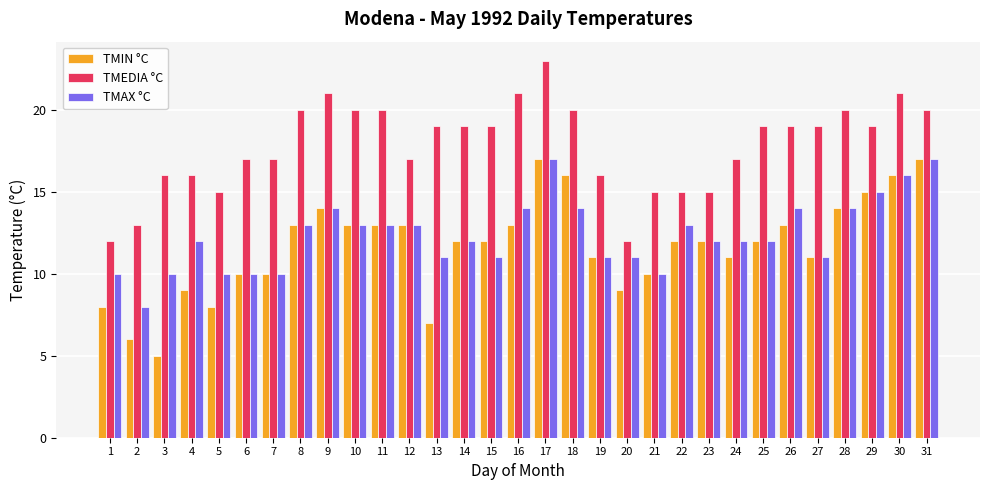

What is the total value across all series at 25?

43